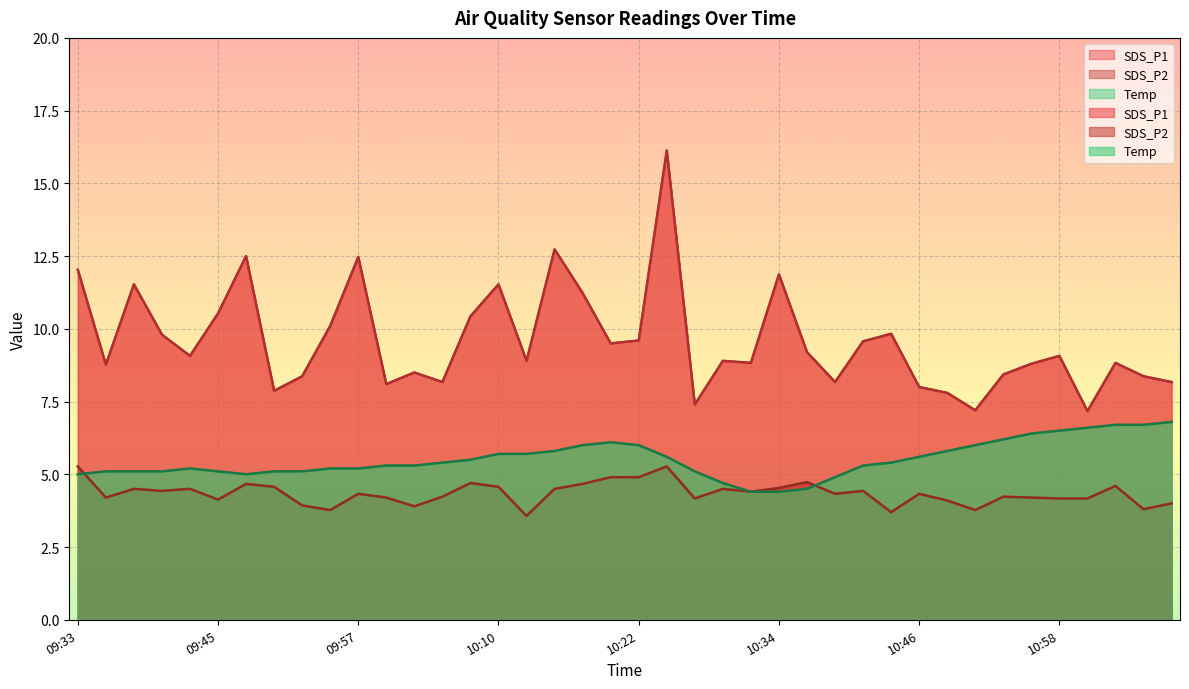

Is it true that SDS_P1 equals 8.8 at 11:03?

True